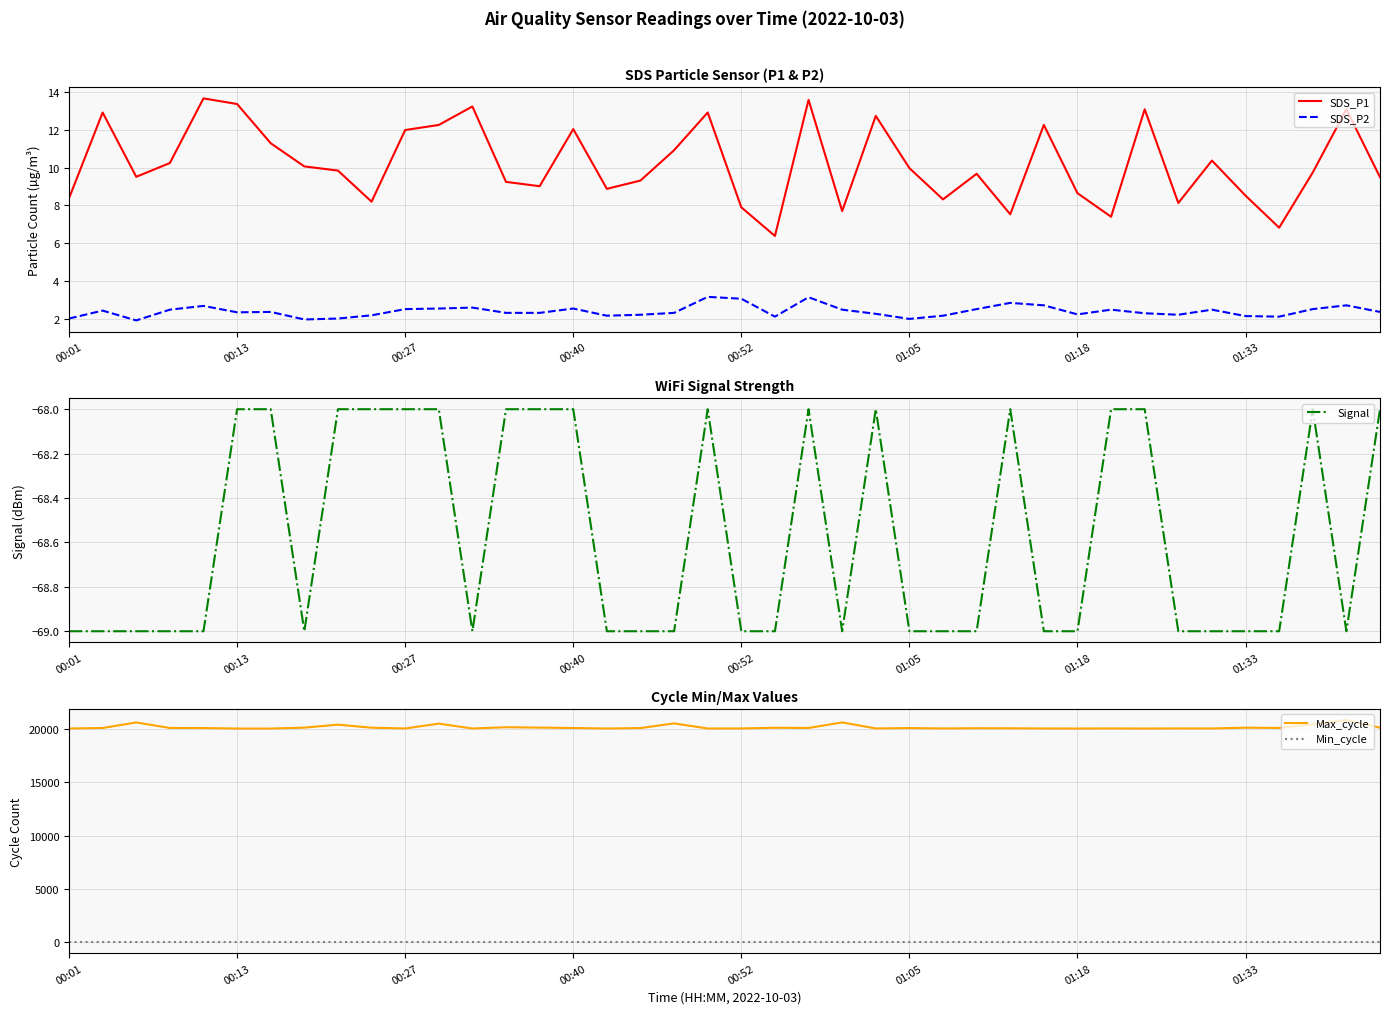

True or false: Signal has a value of -115 at 01:18.

False